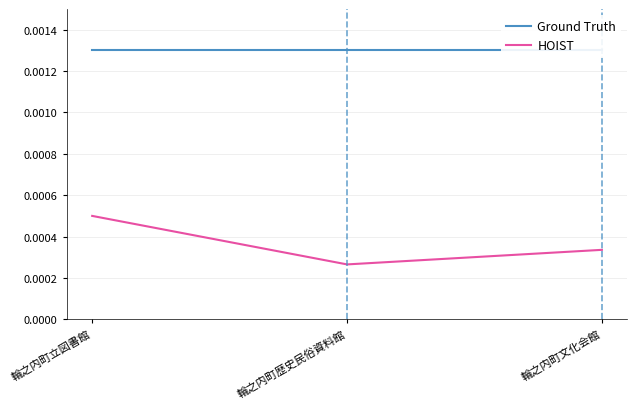

Is this an area chart (filled region under the line)?

No